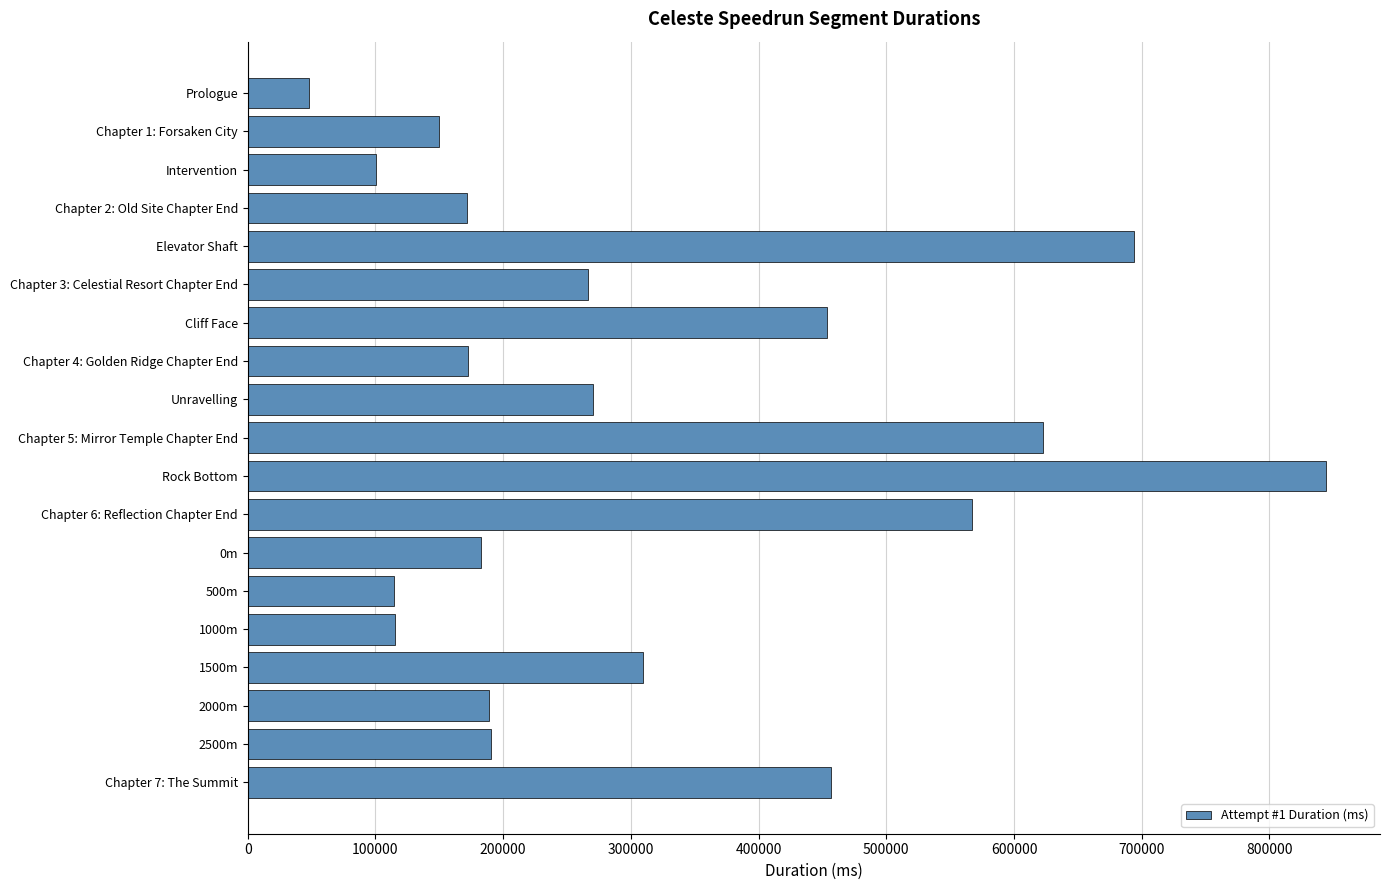

The chart shows a value of 47772 at Prologue. True or false?

True